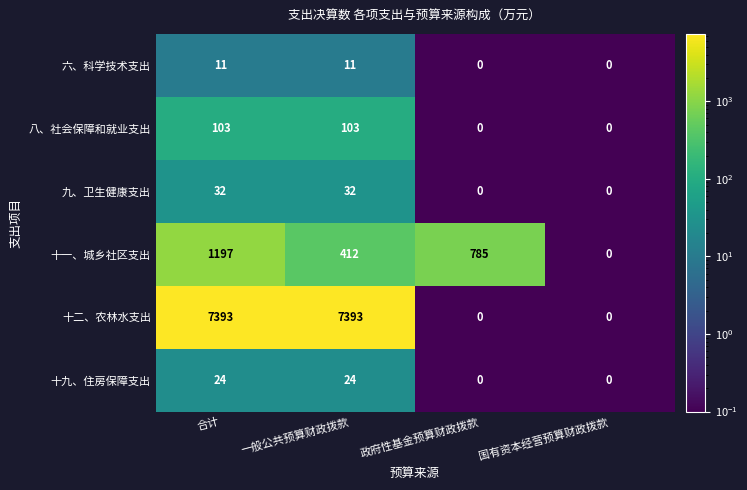

How many positive values does the 十一、城乡社区支出 series have?

3